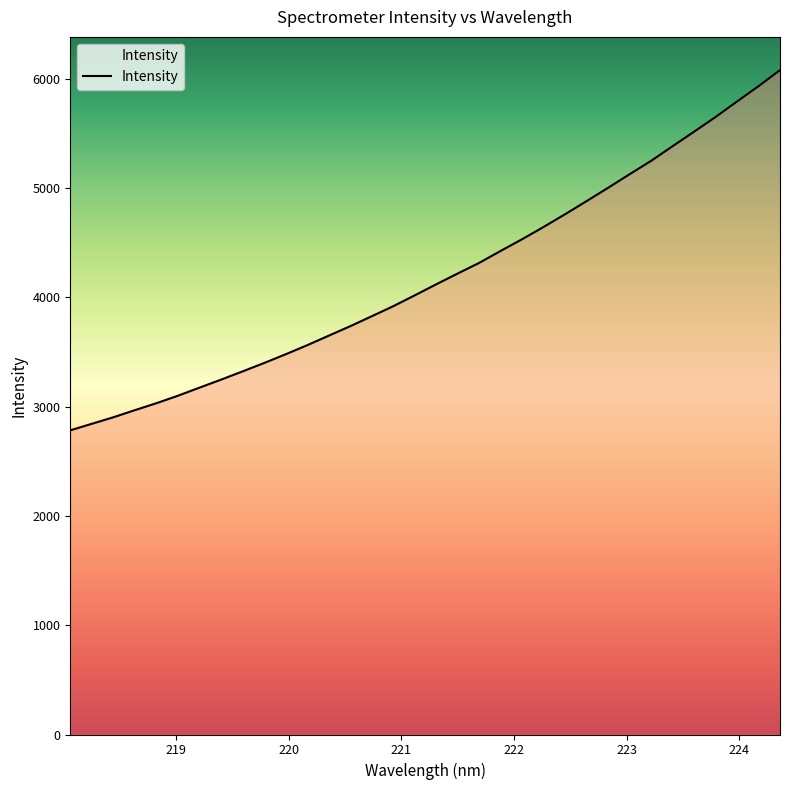

What is the sum of all values?

142620.3